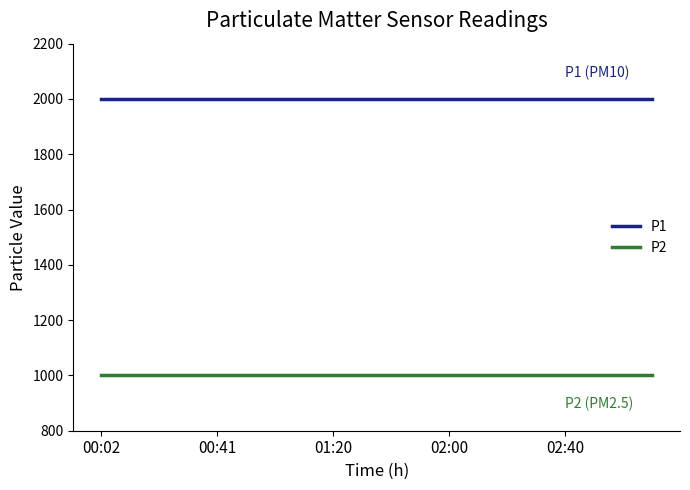

What is the lowest value of the P1 series?

1999.9